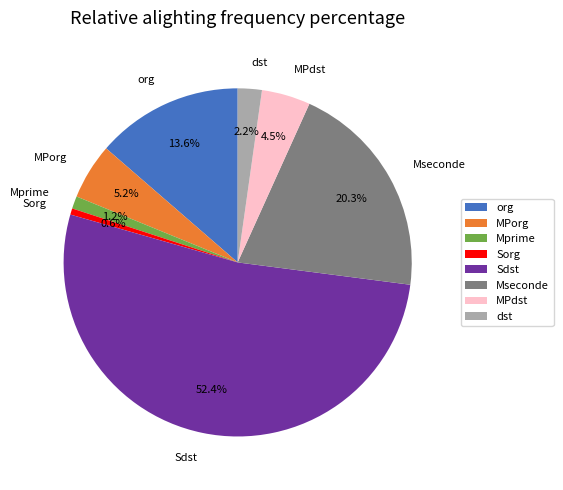

Which category accounts for the majority?

Sdst